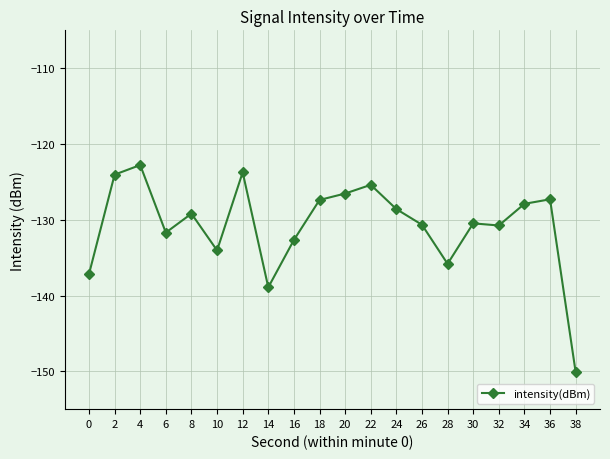

What is the greatest value displayed?

-122.8